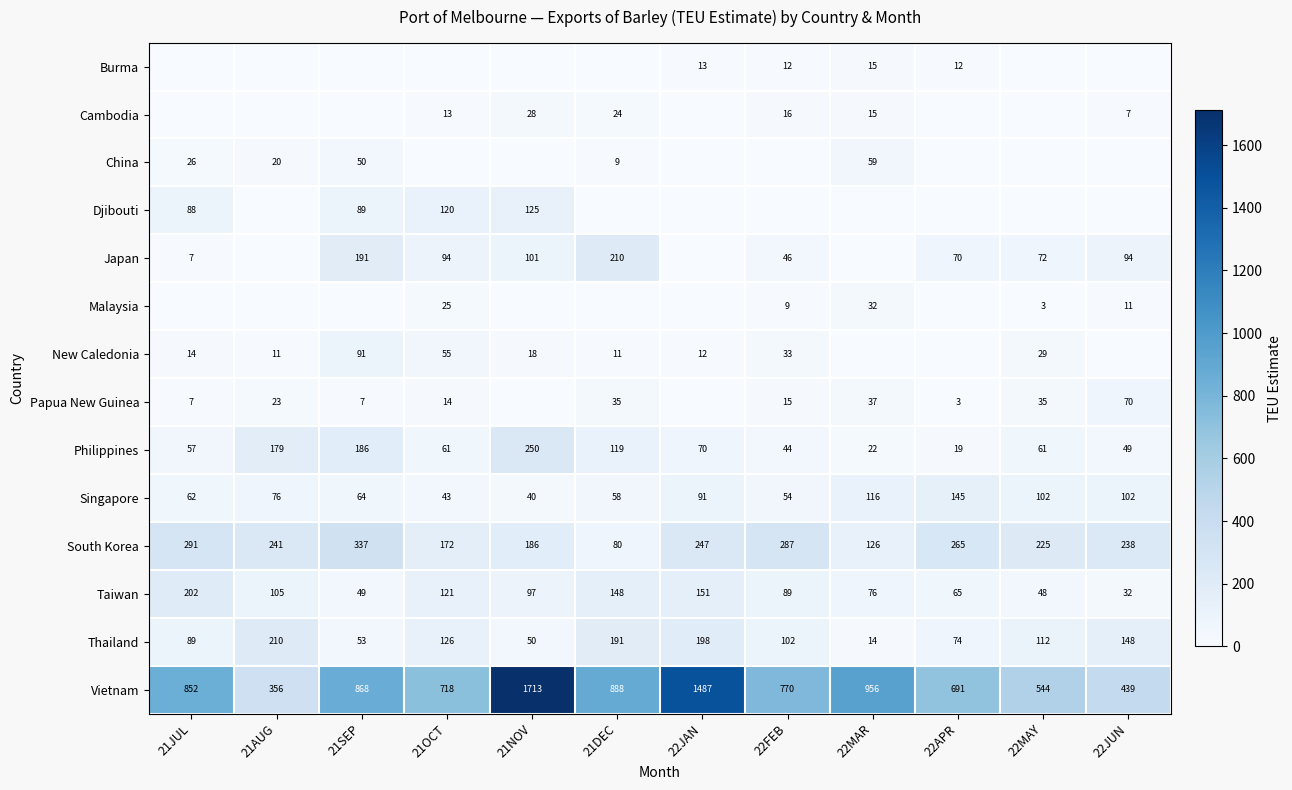

How many data points in Vietnam are less than 852?

6